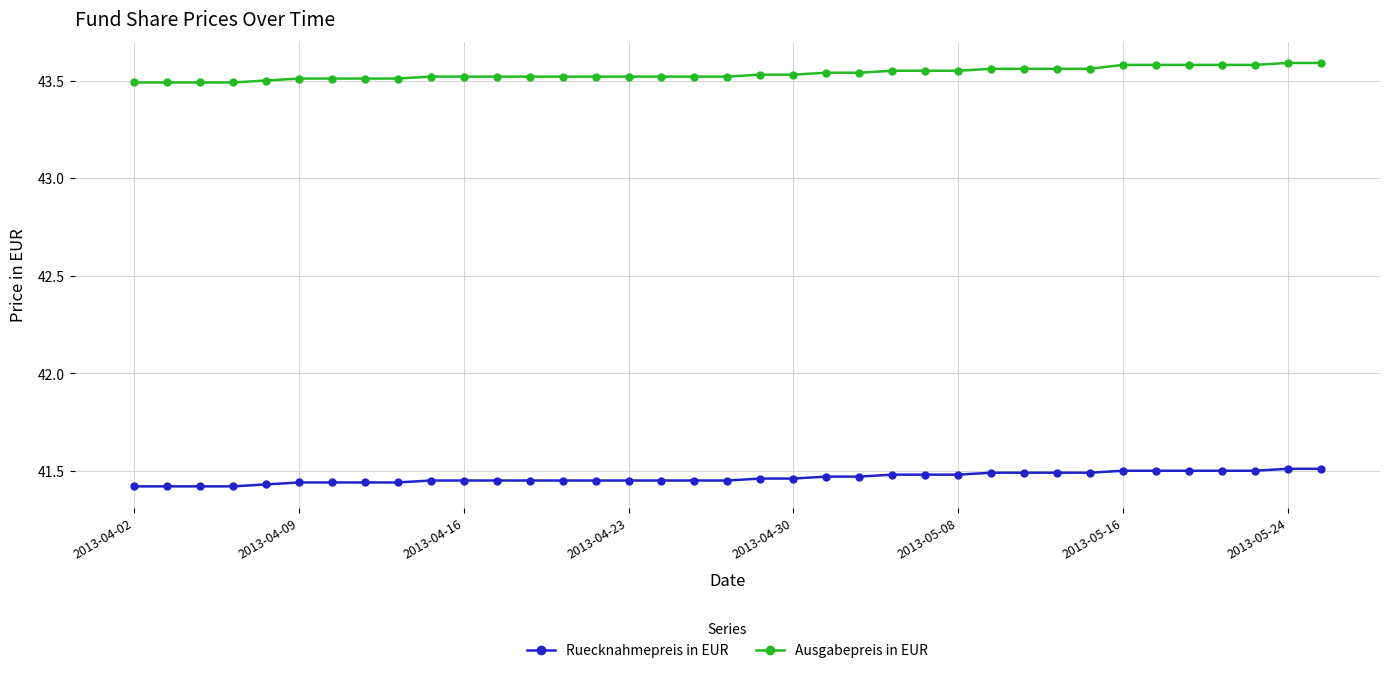

What is the difference between the maximum and second lowest values in the Ruecknahmepreis in EUR series?

0.1